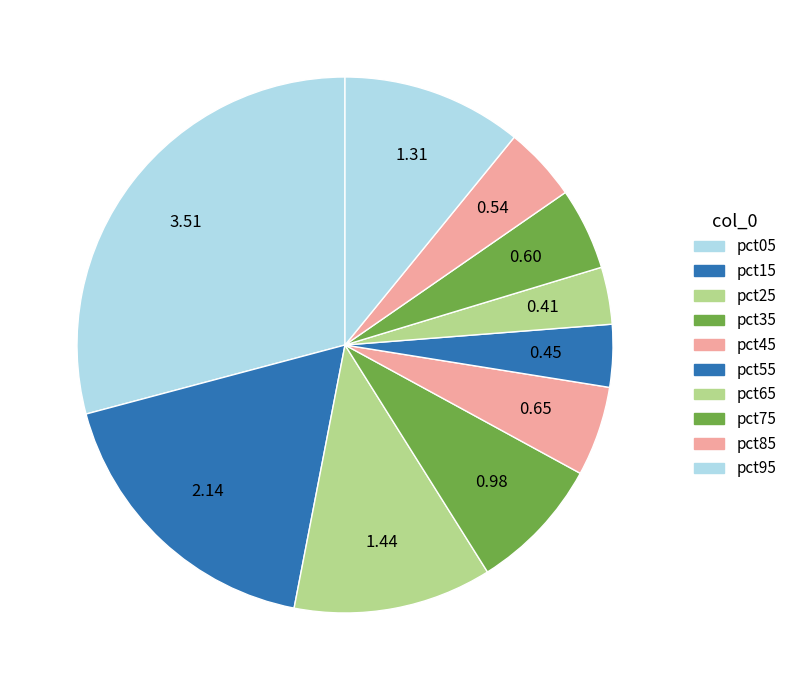

To the nearest percent, what is the difference between the pct85 and pct55 slice percentages?

1%